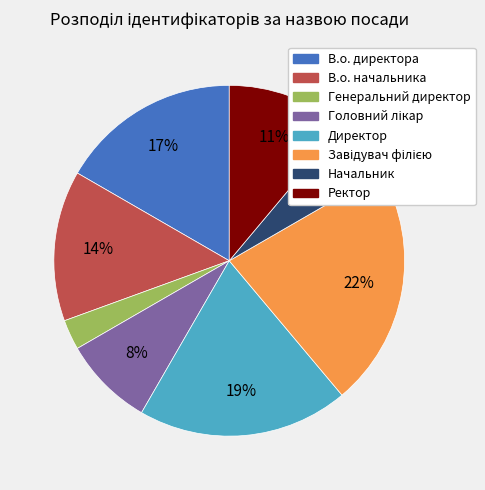

Which category has the smallest portion of the pie?

Генеральний директор